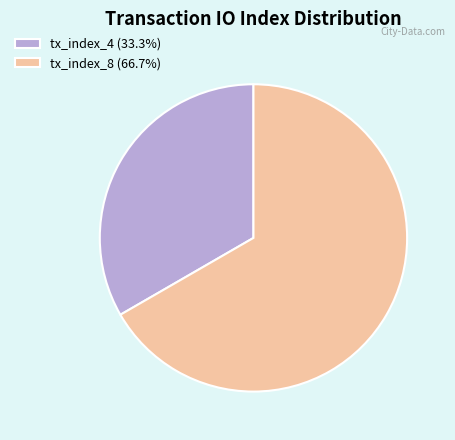

Approximately how many times larger is the value at tx_index_8 (66.7%) compared to tx_index_4 (33.3%)?

2.0